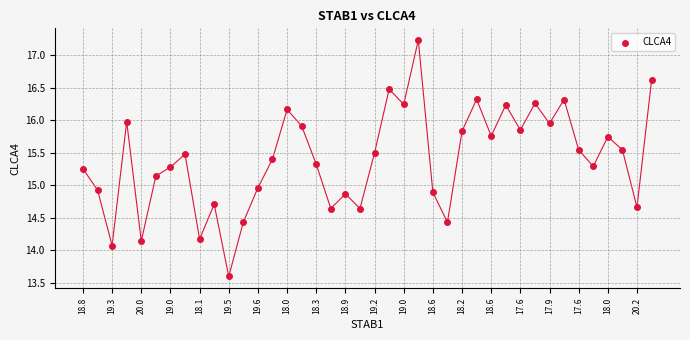

What is the range of Y values (max minus min)?

3.6